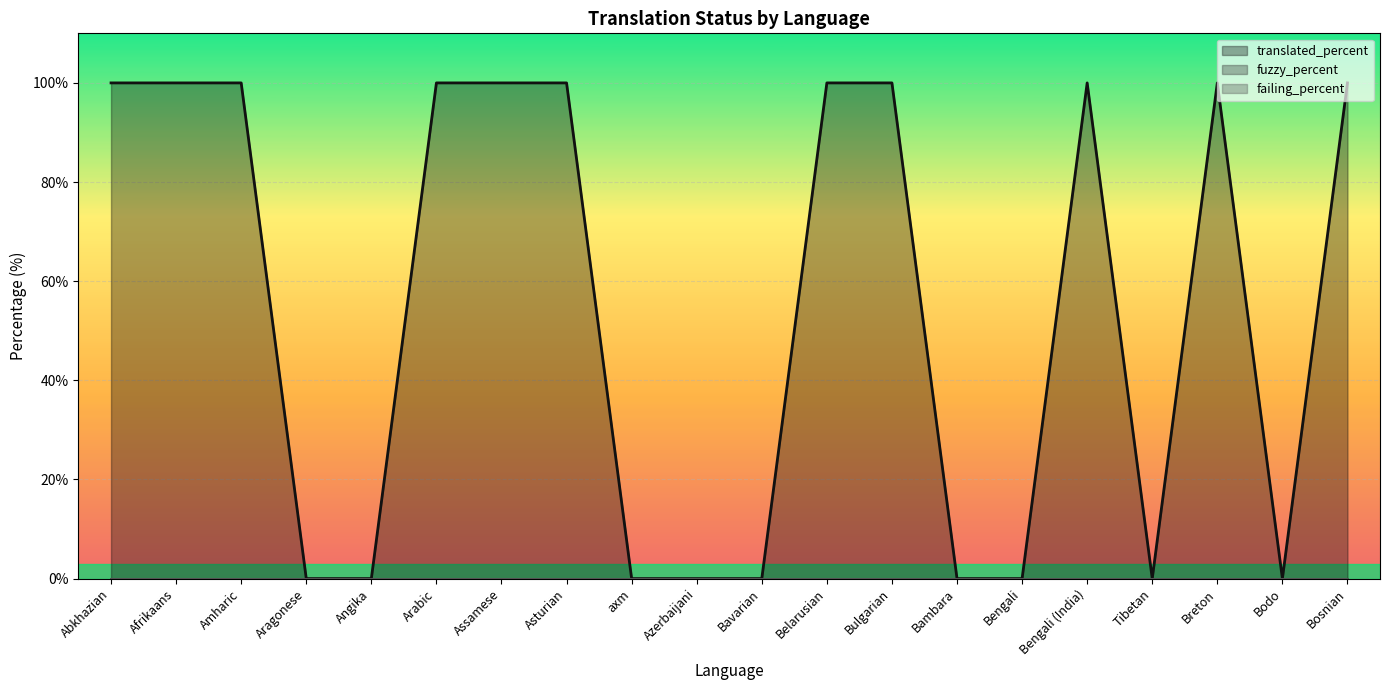

Reading left to right, what are all the values shown in this chart?

translated_percent: Abkhazian=100	Afrikaans=100	Amharic=100	Aragonese=0	Angika=0	Arabic=100	Assamese=100	Asturian=100	axm=0	Azerbaijani=0	Bavarian=0	Belarusian=100	Bulgarian=100	Bambara=0	Bengali=0	Bengali (India)=100	Tibetan=0	Breton=100	Bodo=0	Bosnian=100
fuzzy_percent: Abkhazian=0	Afrikaans=0	Amharic=0	Aragonese=0	Angika=0	Arabic=0	Assamese=0	Asturian=0	axm=0	Azerbaijani=0	Bavarian=0	Belarusian=0	Bulgarian=0	Bambara=0	Bengali=0	Bengali (India)=0	Tibetan=0	Breton=0	Bodo=0	Bosnian=0
failing_percent: Abkhazian=0	Afrikaans=0	Amharic=0	Aragonese=0	Angika=0	Arabic=0	Assamese=0	Asturian=0	axm=0	Azerbaijani=0	Bavarian=0	Belarusian=0	Bulgarian=0	Bambara=0	Bengali=0	Bengali (India)=0	Tibetan=0	Breton=0	Bodo=0	Bosnian=0